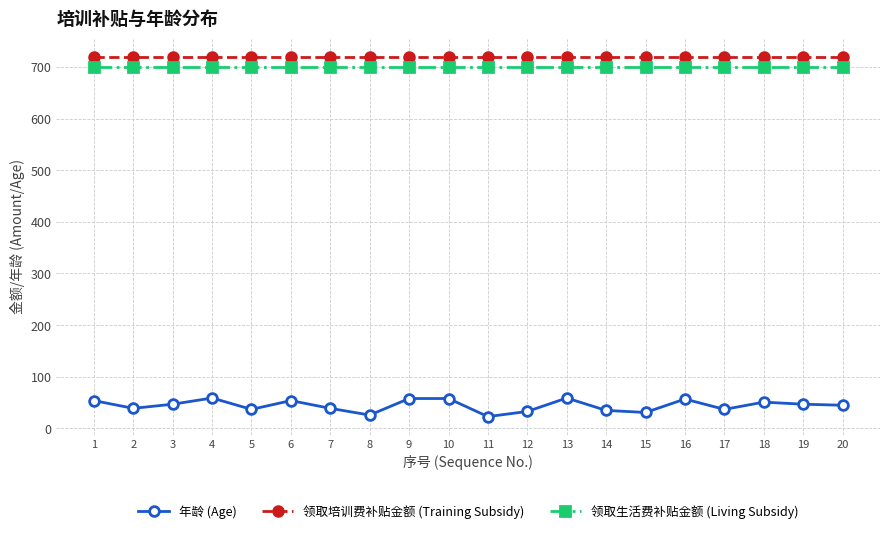

What are all the series names shown in the legend?

年龄 (Age), 领取培训费补贴金额 (Training Subsidy), 领取生活费补贴金额 (Living Subsidy)